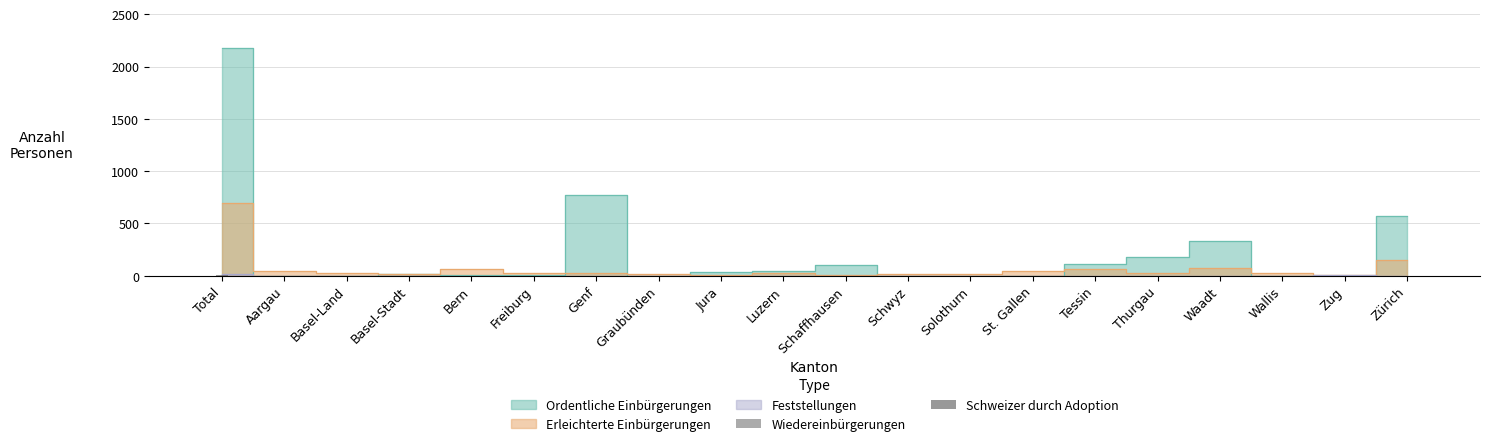

Which has a higher value, Total or St. Gallen?

Total